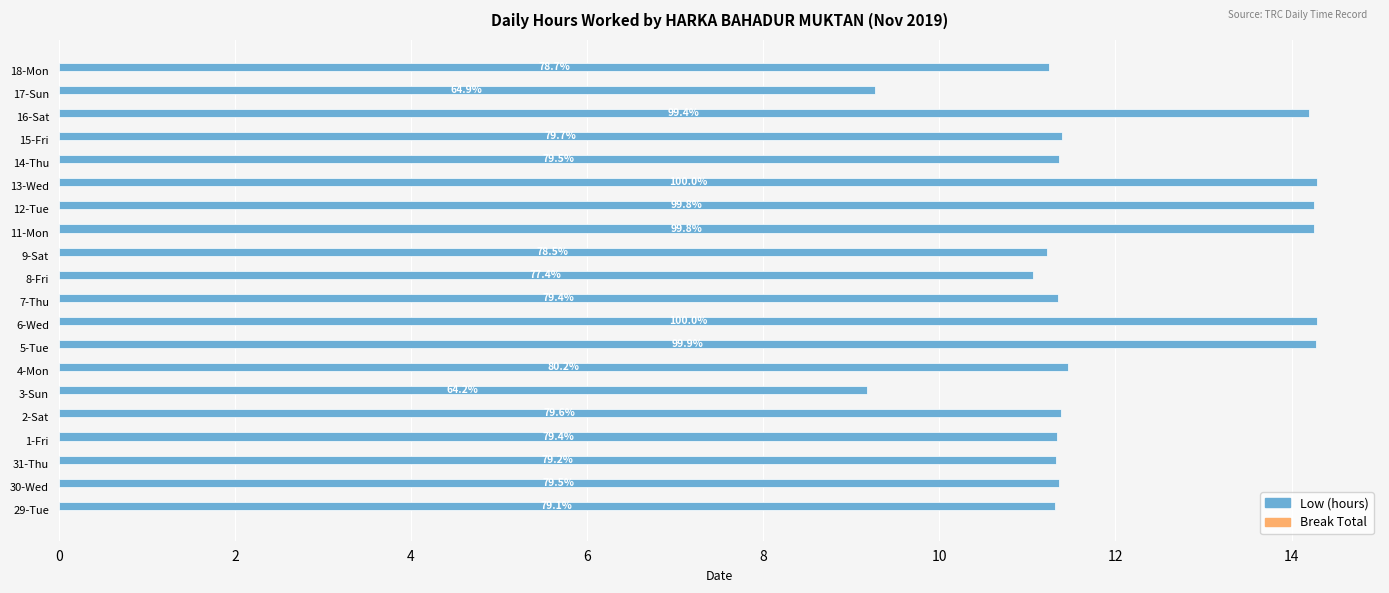

Are the bars horizontal?

Yes